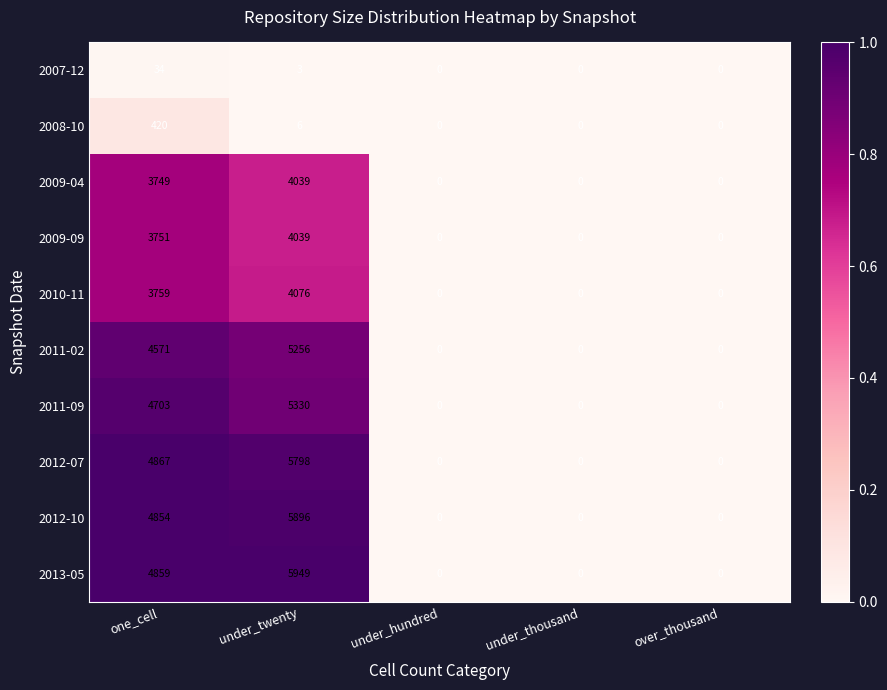

Which series has the largest total across all categories?

2013-05